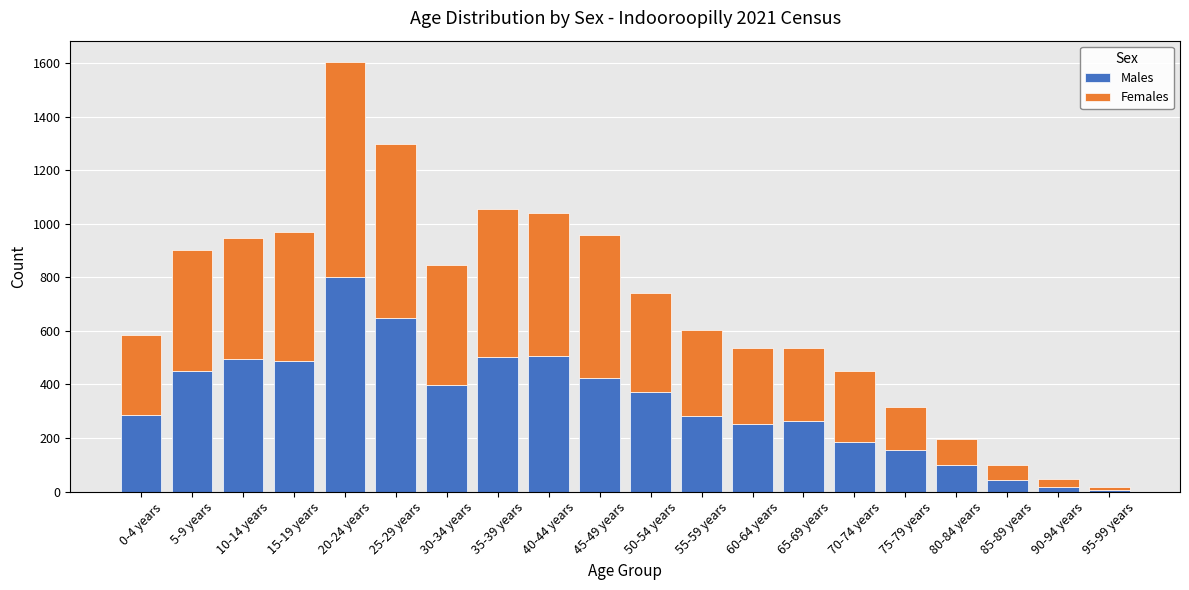

What is the total value across all series at 80-84 years?

196